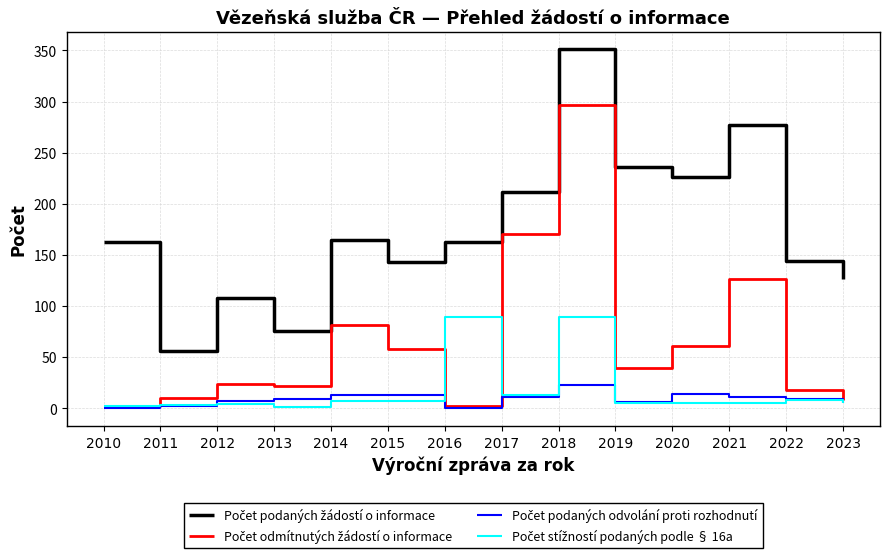

What is the greatest value displayed?

351